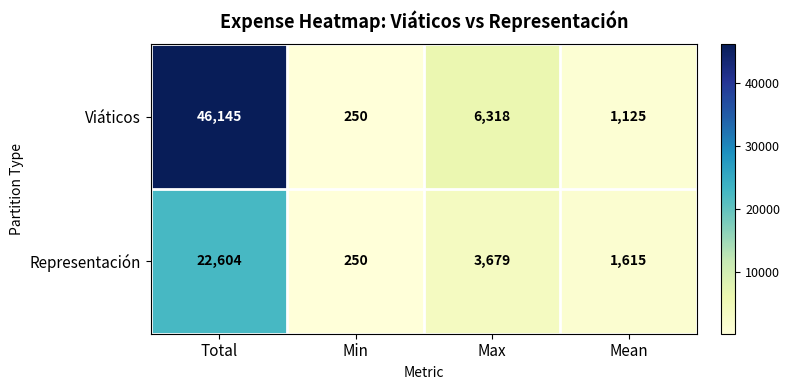

How many data points does each series have?

4